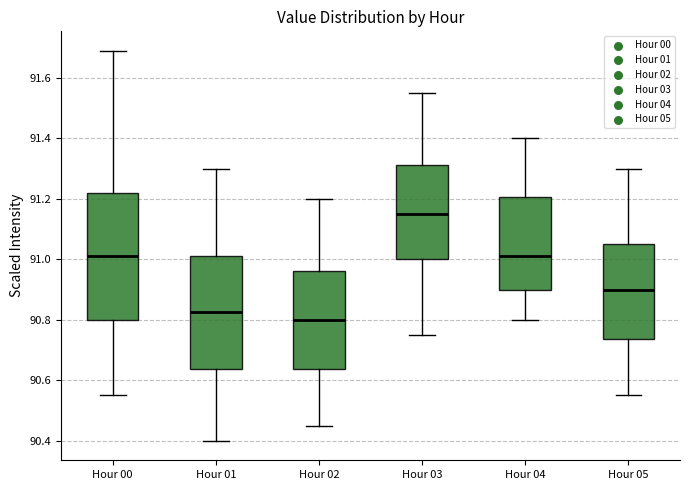

Where is the upper edge of the box for Hour 01 on the y-axis? The values are not printed on the chart, so give them approximately, as read against the axis.

91.02